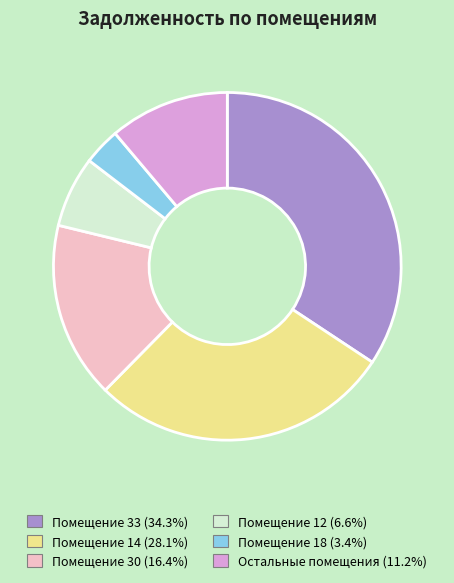

Count the number of slices in the pie.

6